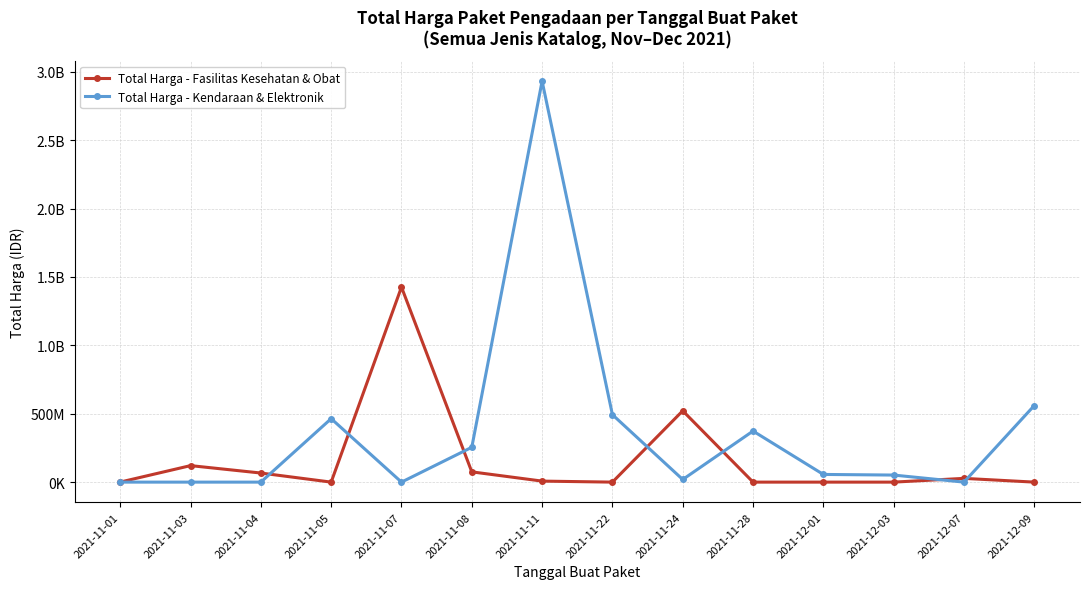

Is this an area chart (filled region under the line)?

No